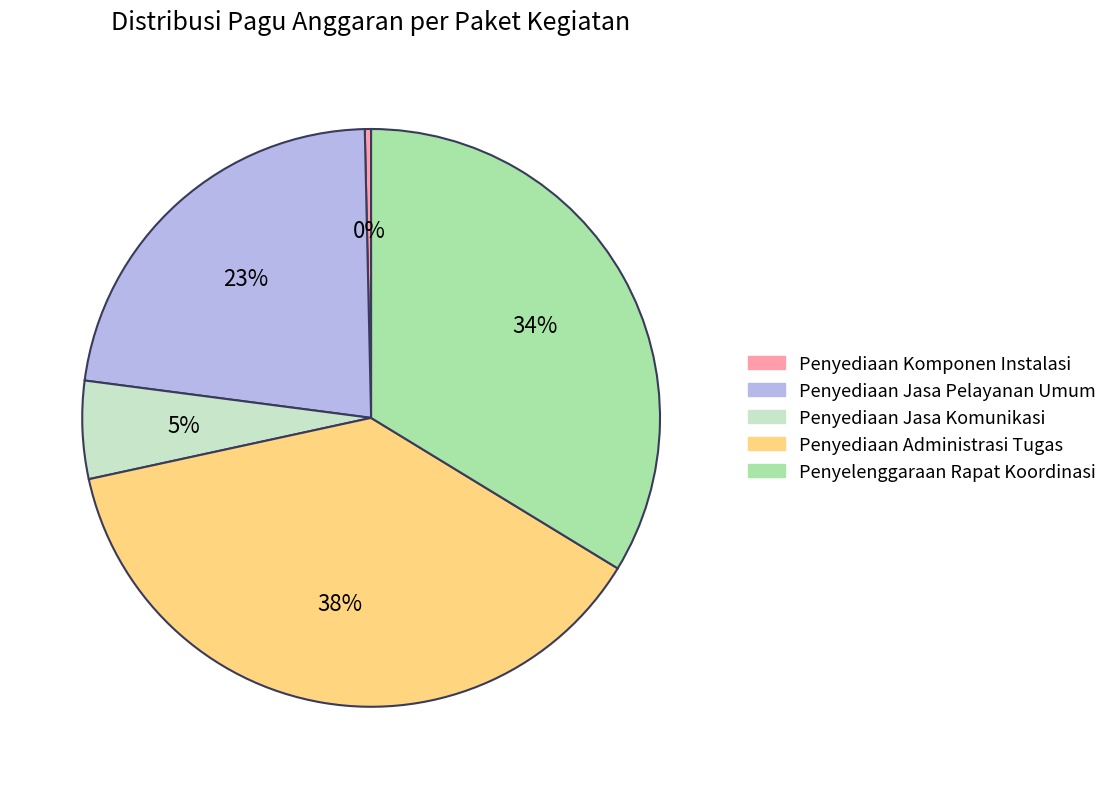

Does any single category account for the majority?

No